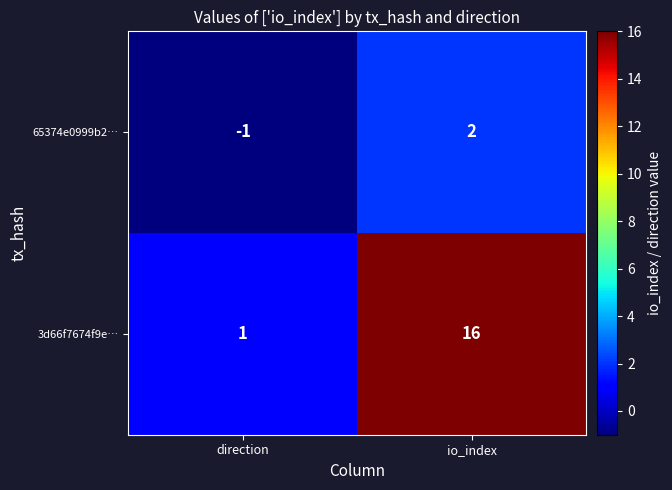

The 3d66f7674f9e… series shows 16 at io_index. True or false?

True